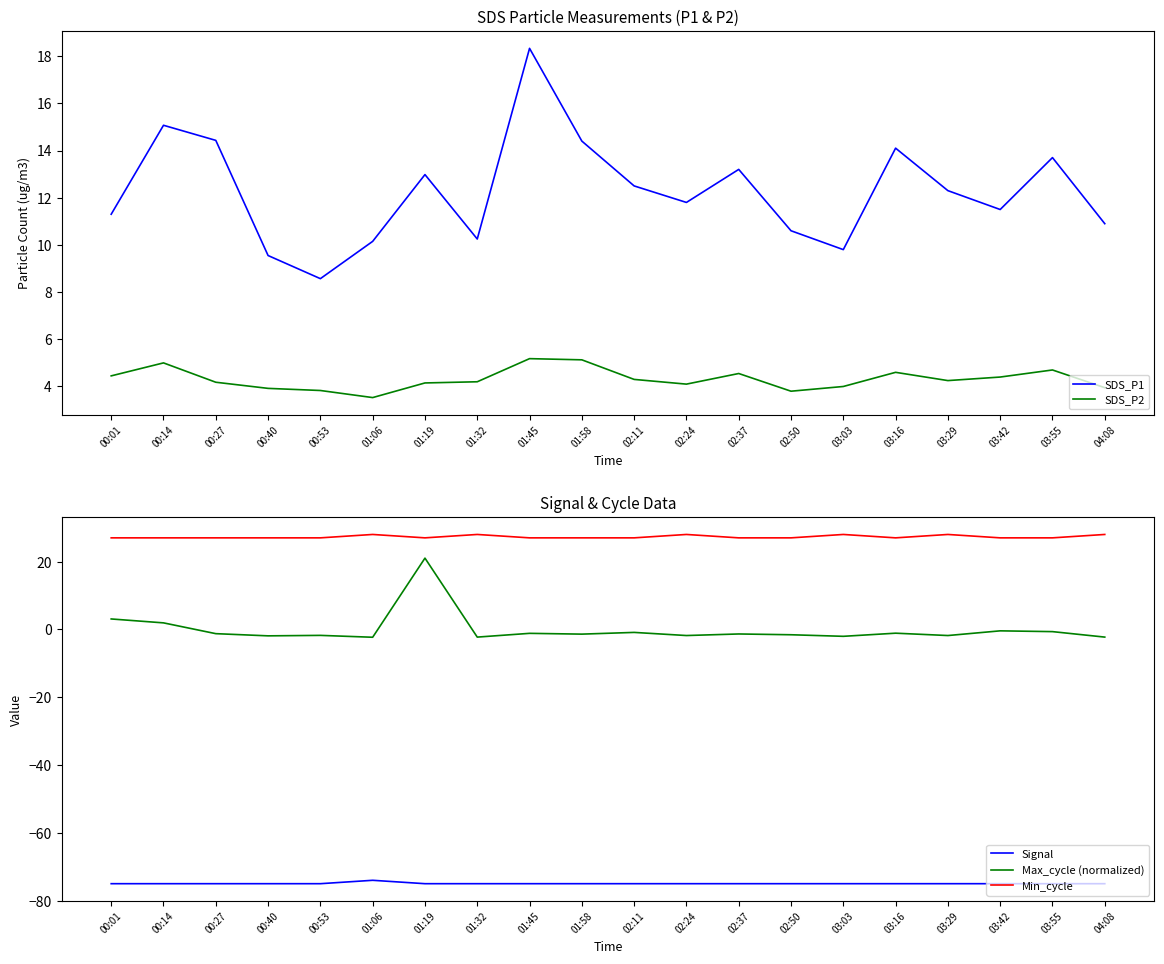

At which label is SDS_P2 closest to 4?

03:03